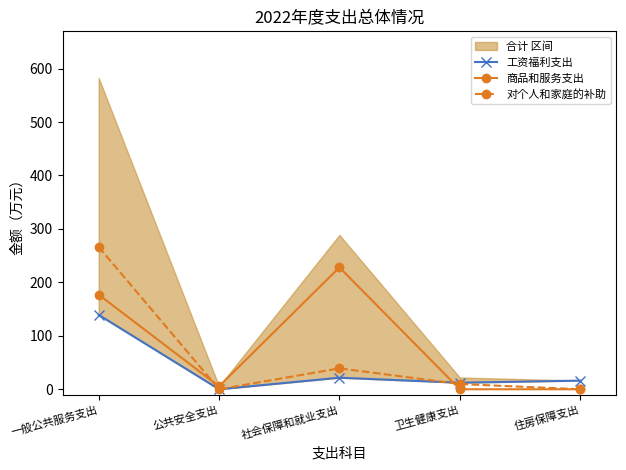

Rank the series at 公共安全支出 from highest to lowest value.

商品和服务支出, 工资福利支出, 对个人和家庭的补助